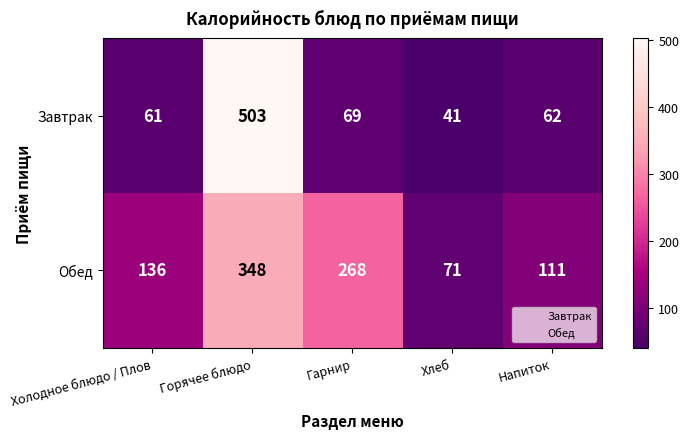

Which series changed the most between Гарнир and Хлеб?

Обед